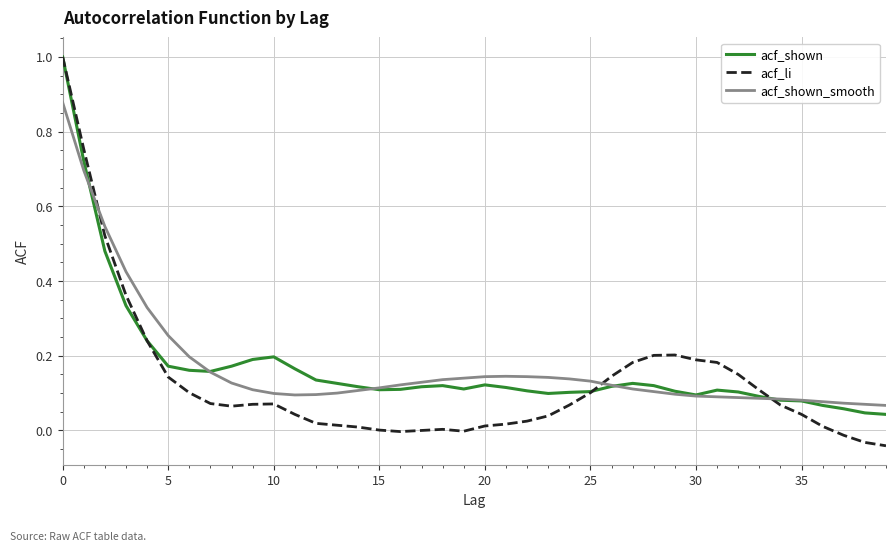

Which series has the largest range (max minus min)?

acf_li